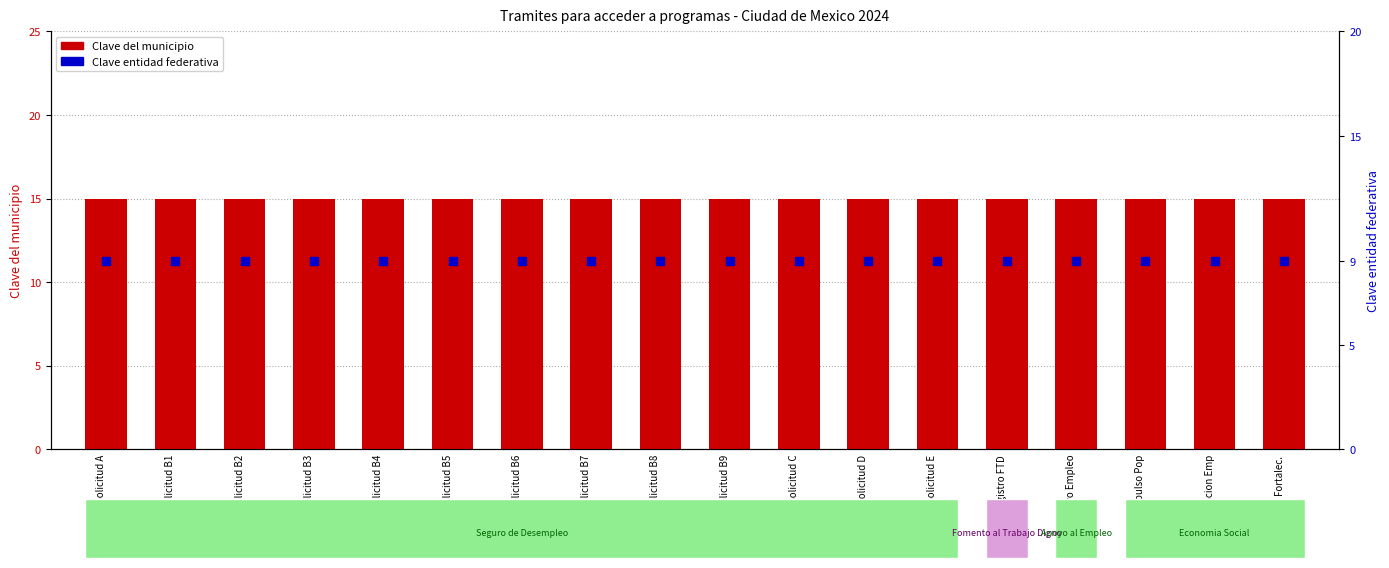

Is the value of Clave del municipio at Registro FTD greater than the value of Clave entidad federativa at Impulso Pop?

Yes